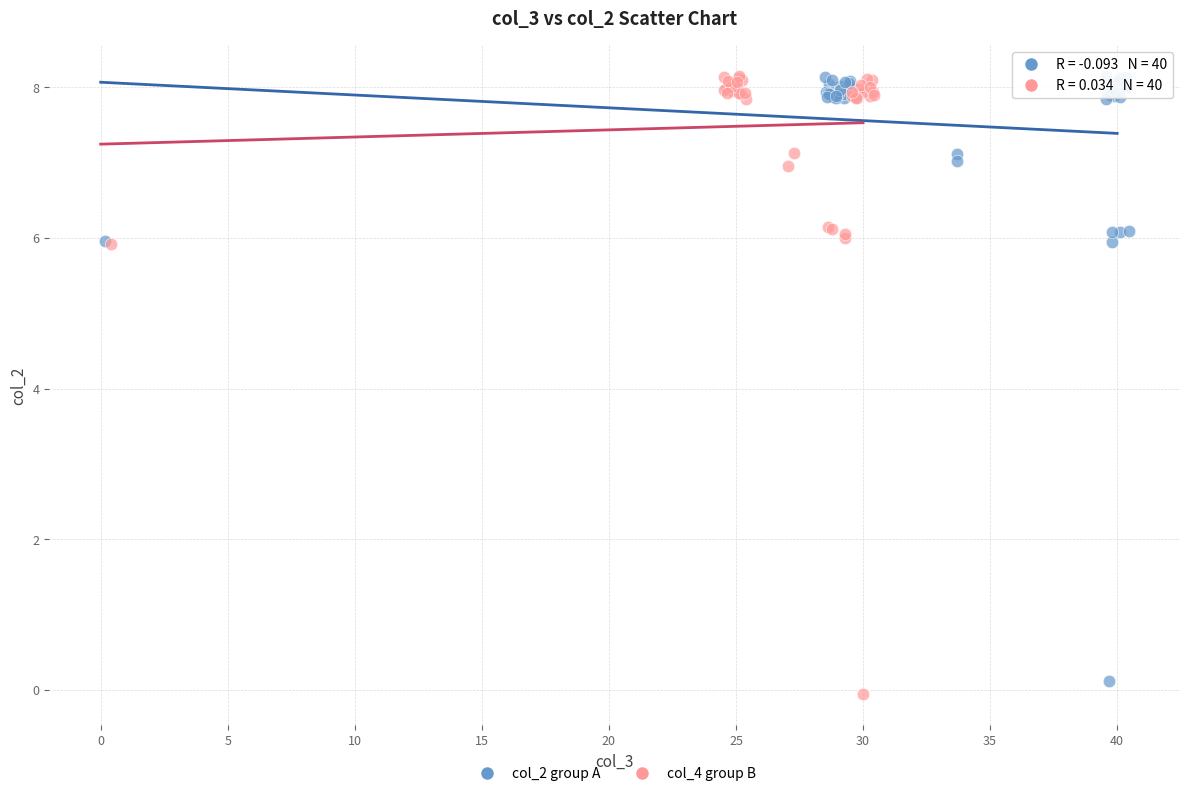

Which series has the widest spread of Y values?

col_4 group B